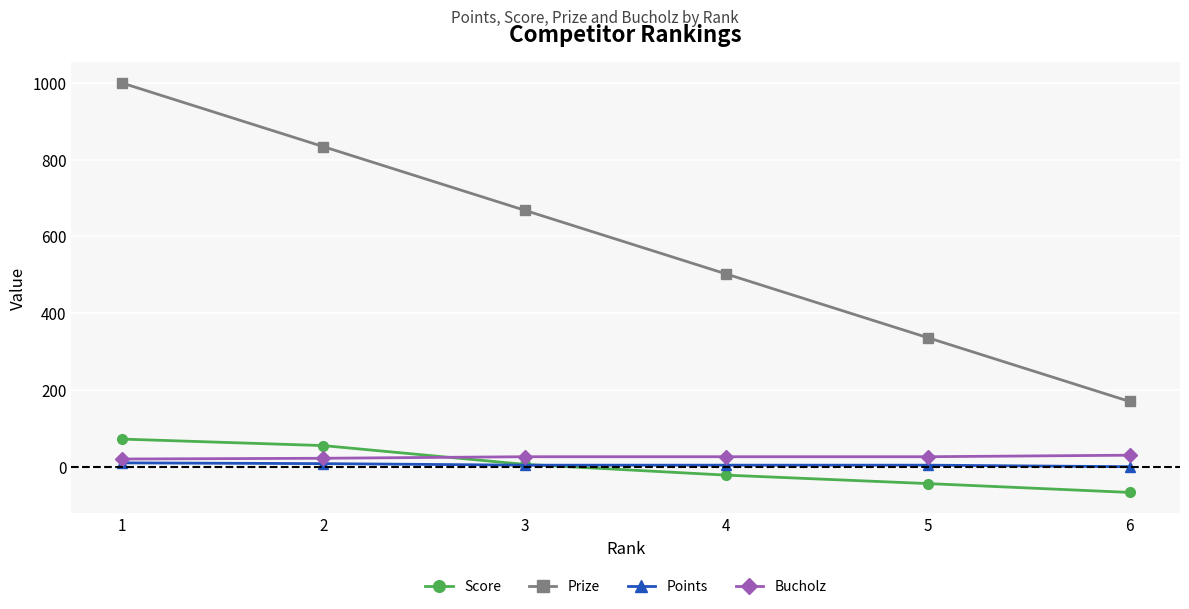

How many values in the Prize series are below 668?

3